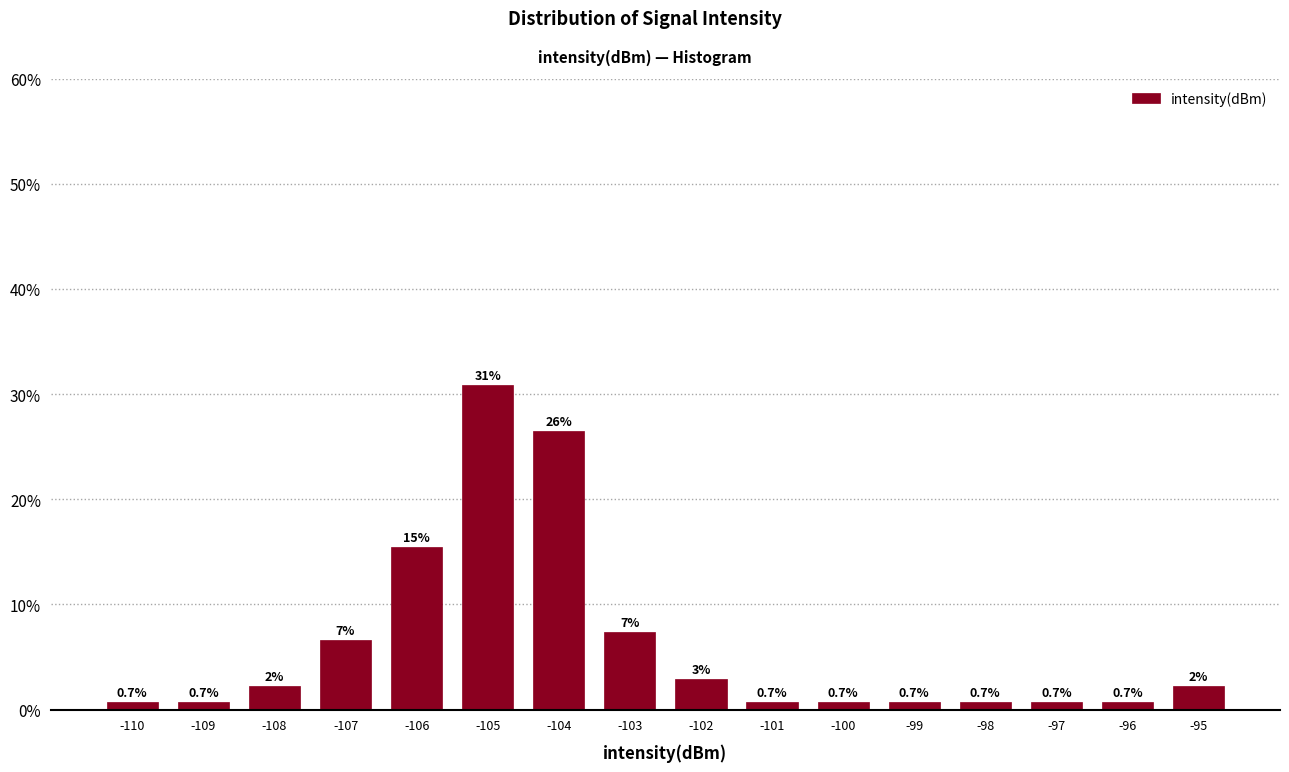

At which category does the chart reach its peak across all series?

-105